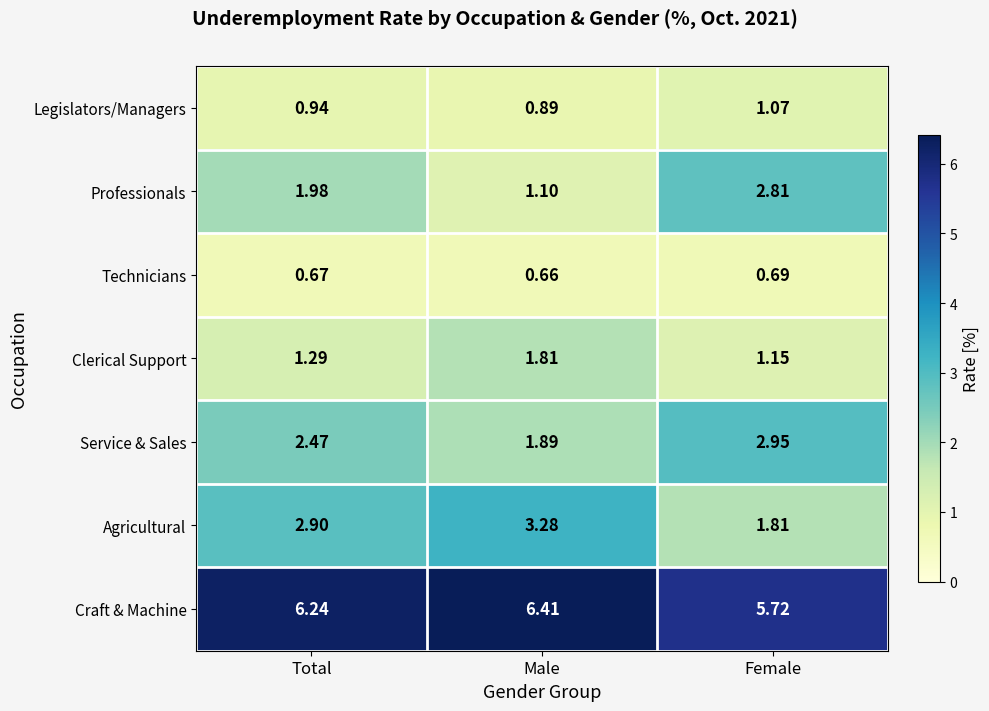

Is the value of Clerical Support at Male greater than the value of Technicians at Male?

Yes